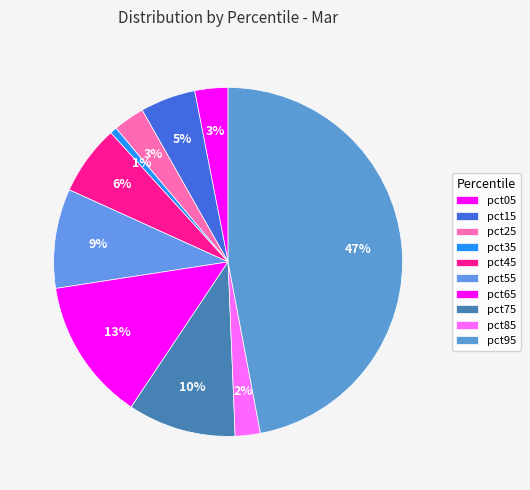

How many slices are in this pie chart?

10